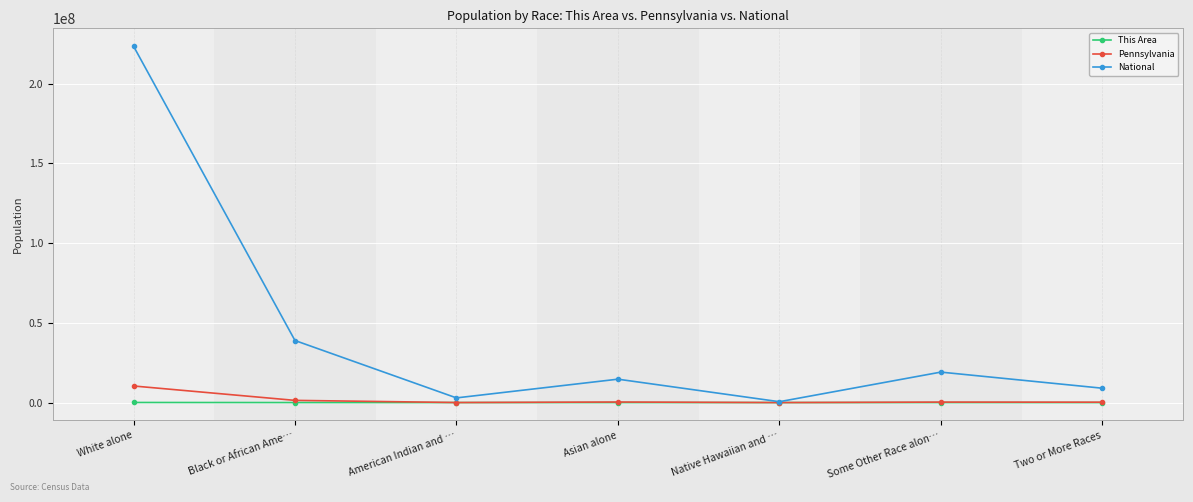

List the series in order of their peak value, lowest first.

This Area, Pennsylvania, National